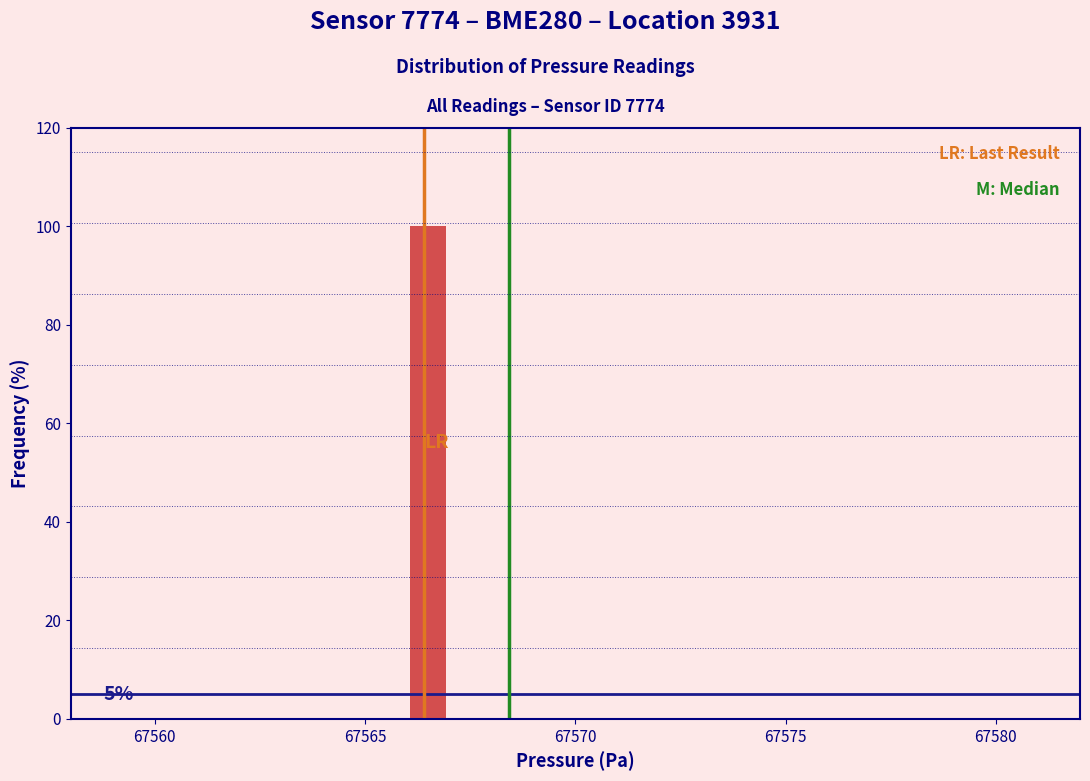

Around what value on the x-axis is the tallest bar? Give the approximate position of its centre, as read against the axis.

67566.5